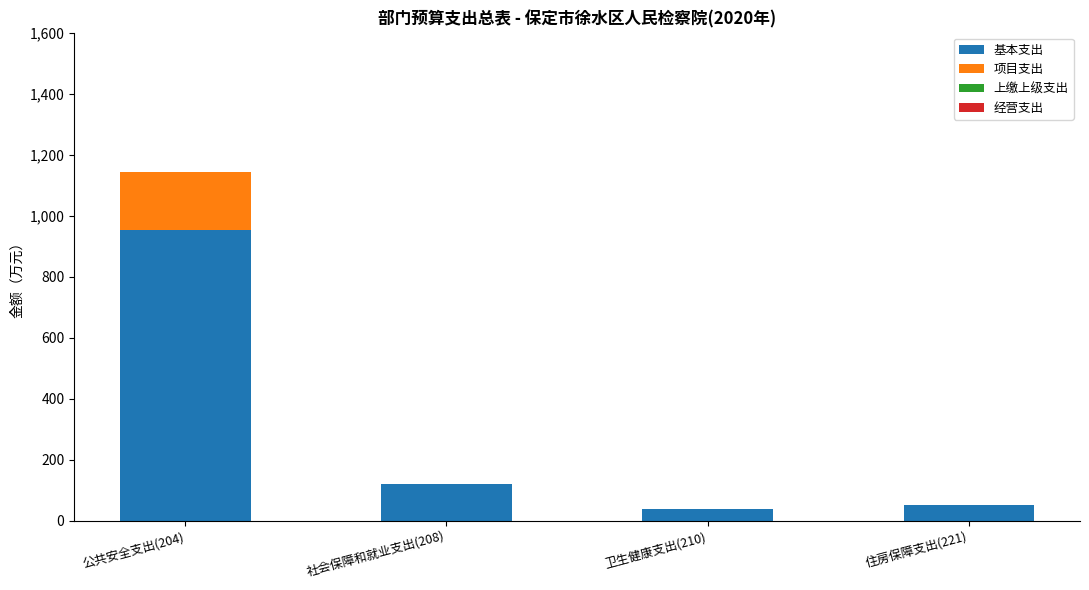

Count the number of categories in the chart.

4